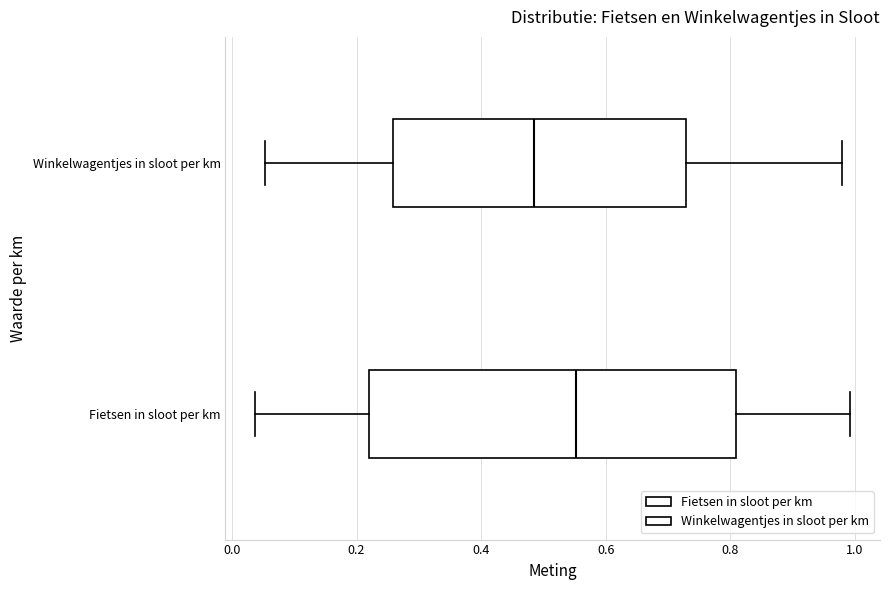

Comparing the boxes themselves (not the whiskers), which one is the widest?

Fietsen in sloot per km